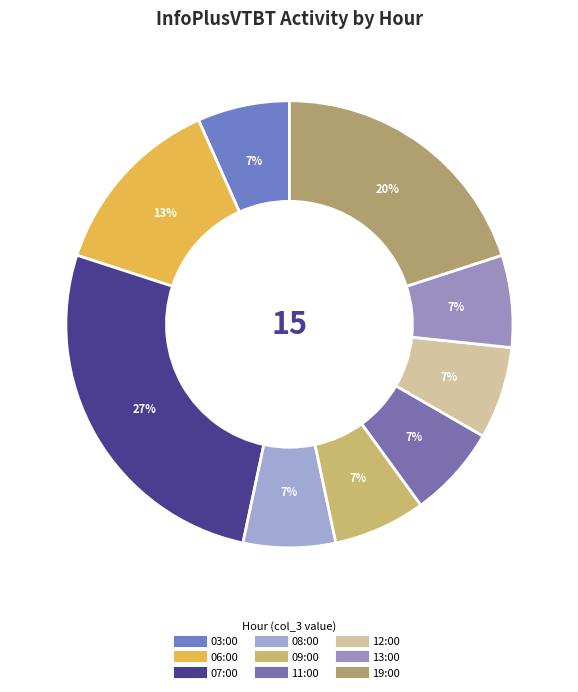

Count the number of slices in the pie.

9